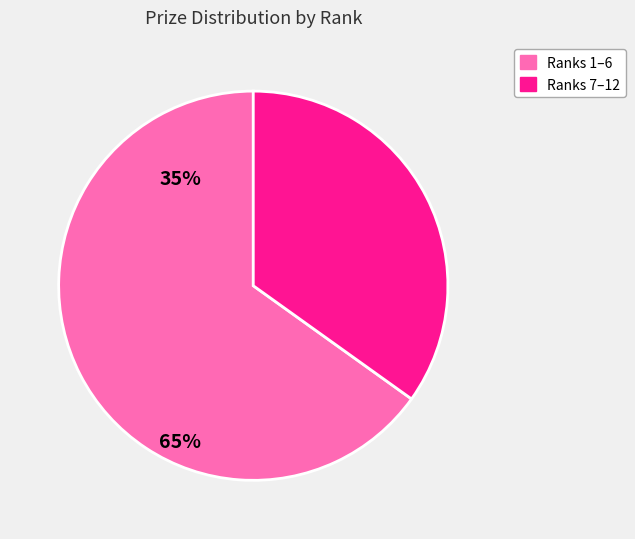

Does any single category account for the majority?

Yes